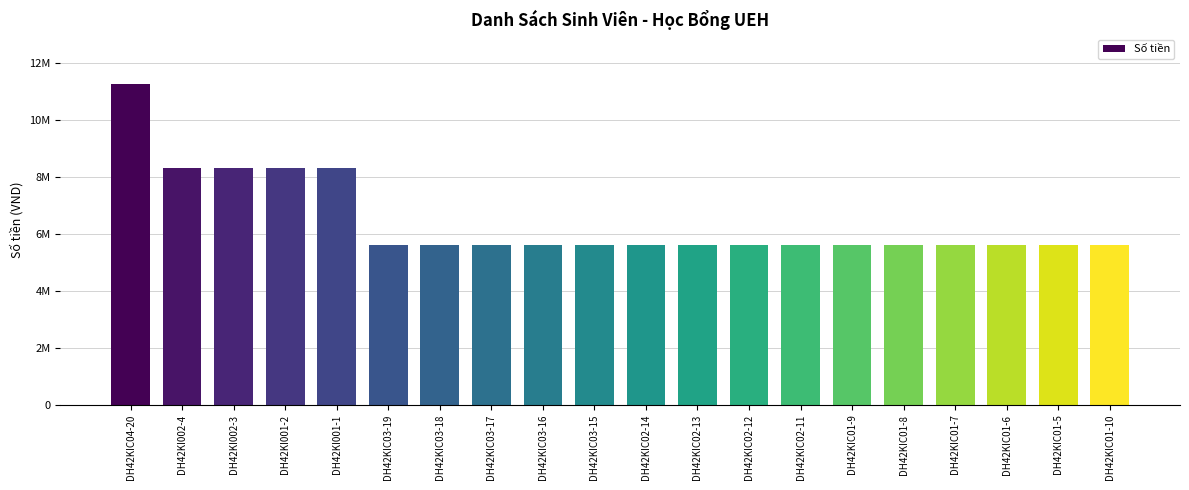

What is the maximum value shown in the chart?

11250000